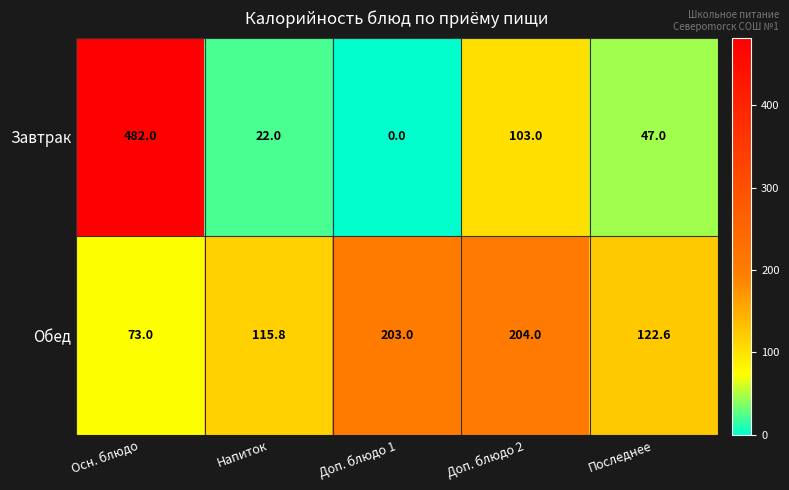

What is the maximum value shown in the chart?

482.0